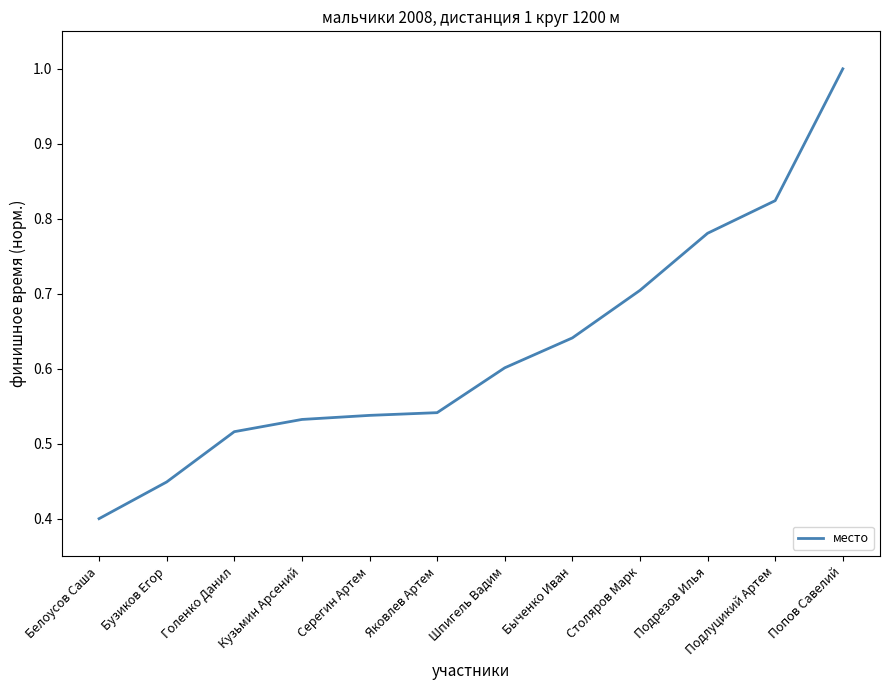

At which label is the value closest to 0?

Белоусов Саша